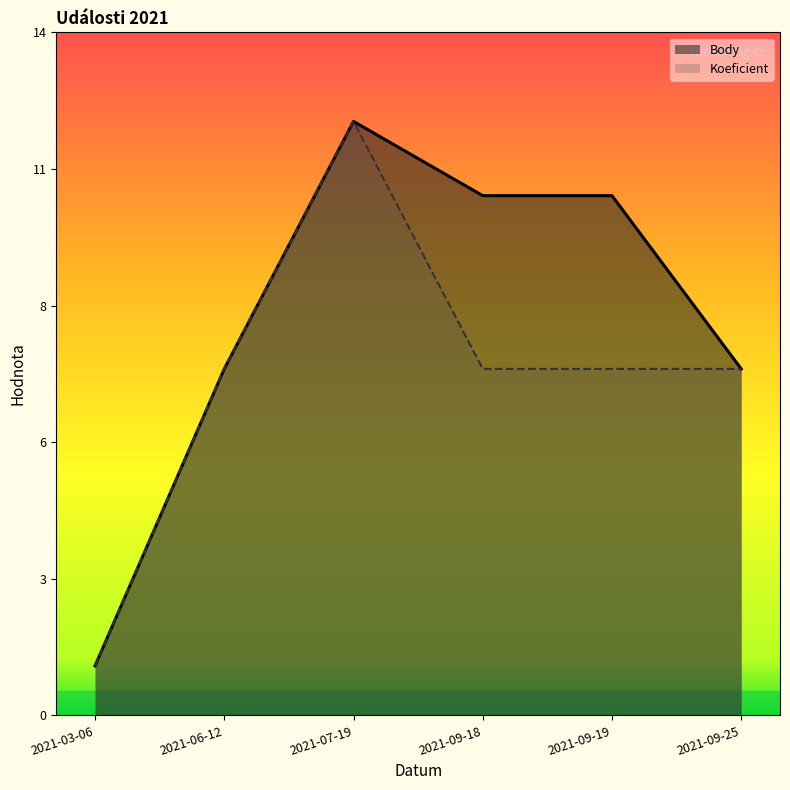

Is it true that Body equals 10.5 at 2021-09-18?

True